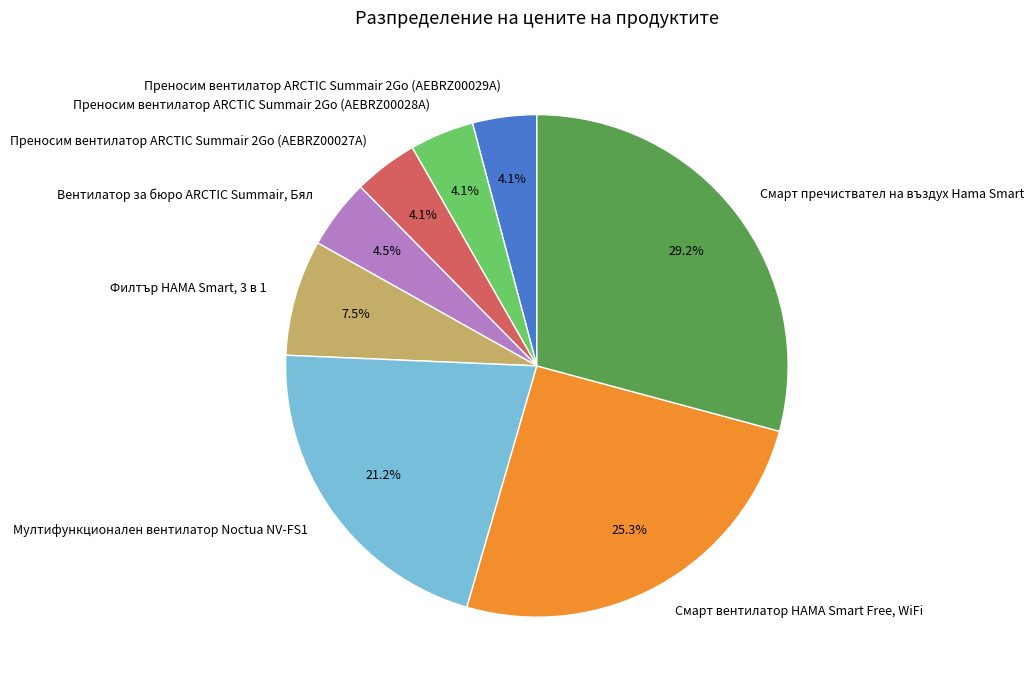

How many slices are in this pie chart?

8